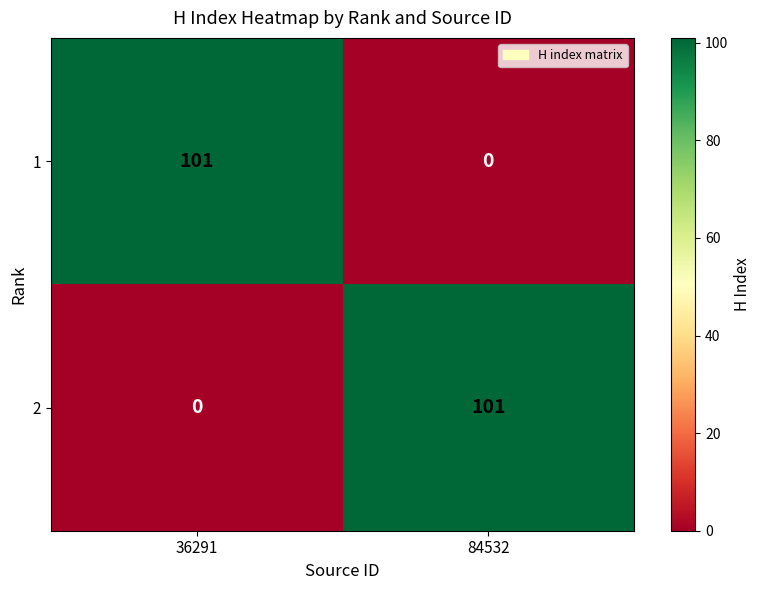

What is the maximum value shown in the chart?

101